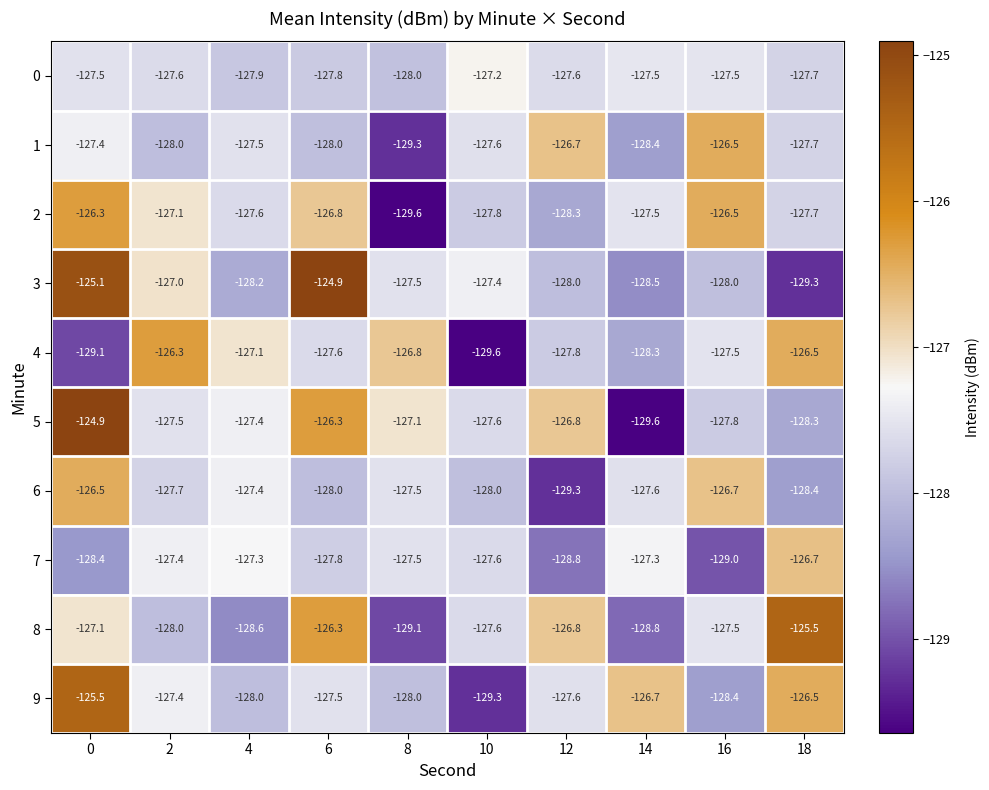

At how many categories does at least one series exceed -129?

10